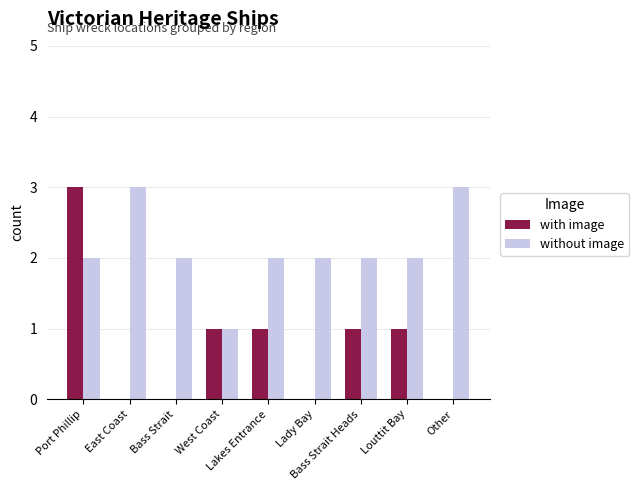

Which series has the largest total across all categories?

without image